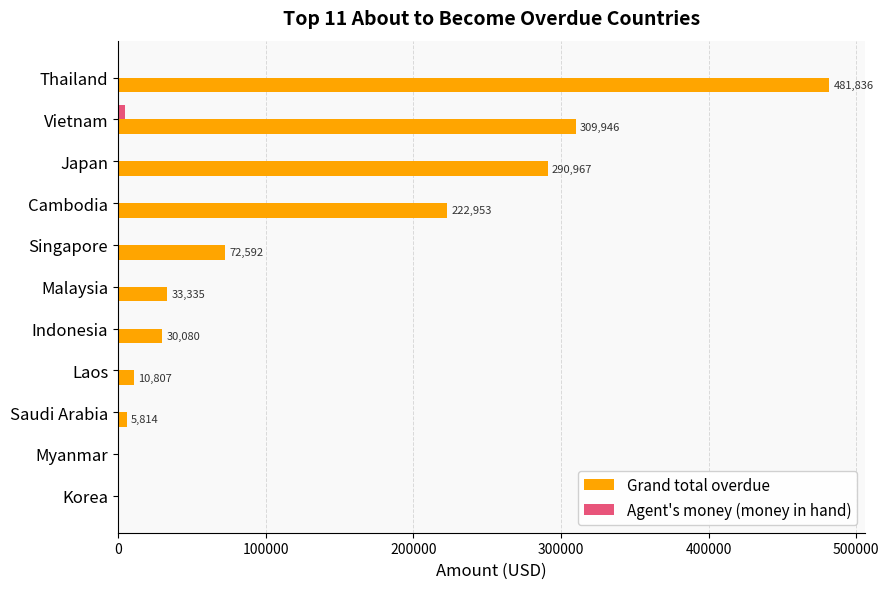

The value of Grand total overdue at Korea is 160752.9. True or false?

False